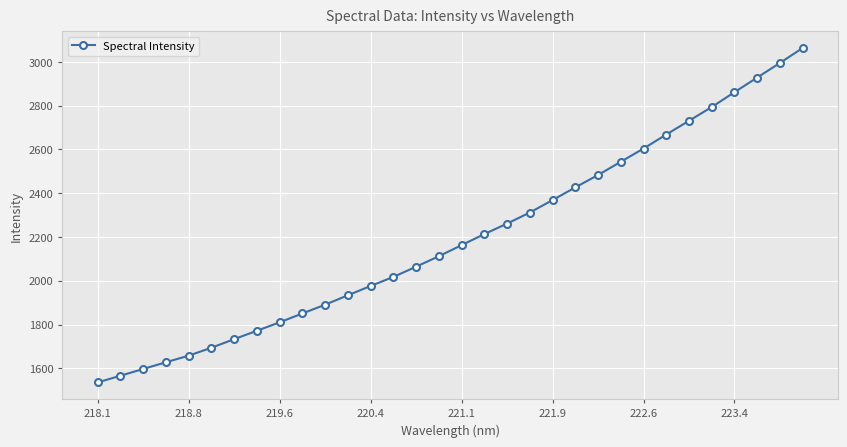

What is the maximum value shown in the chart?

3062.9